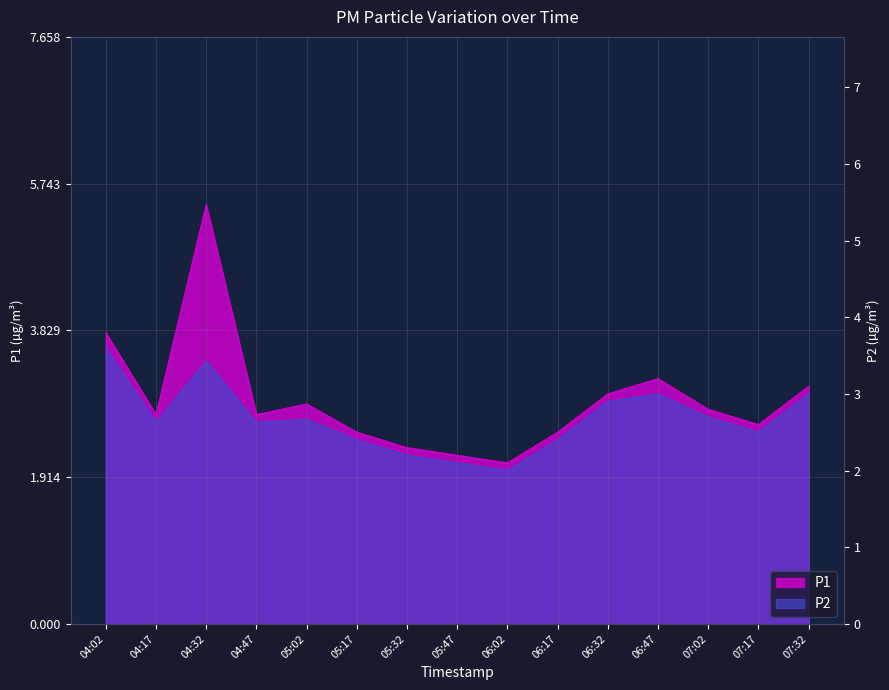

The P1 series shows 2.2 at 05:47. True or false?

True